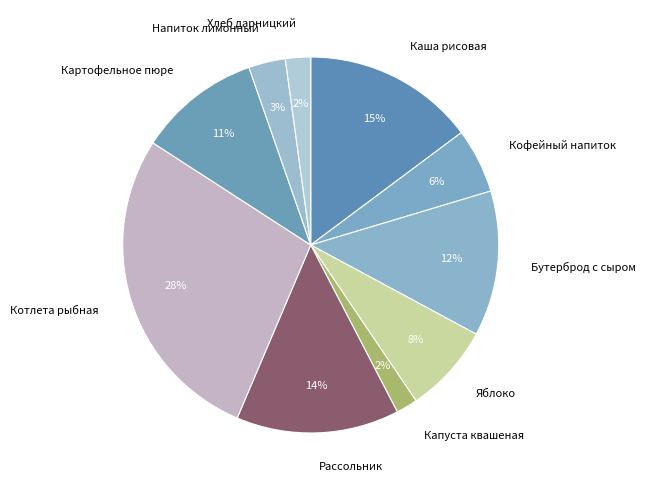

Does Капуста квашеная represent more than half of the total?

No